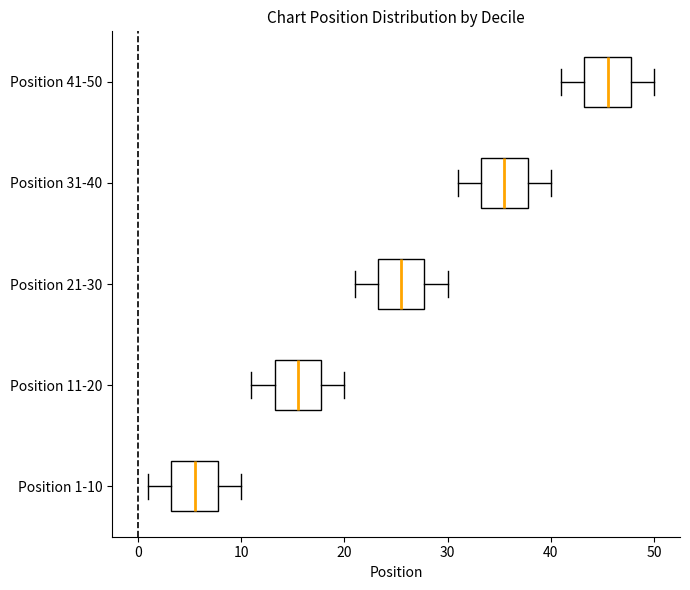

Reading bottom to top, read every box against the x-axis: the position of its median line, the range the box covers, and the ends of its whiskers. The values are not printed on the chart, so give them approximately, as read against the axis.

Position 1-10: median 6, box 3 to 8, whiskers 1 to 10
Position 11-20: median 16, box 13 to 18, whiskers 11 to 20
Position 21-30: median 26, box 23 to 28, whiskers 21 to 30
Position 31-40: median 36, box 33 to 38, whiskers 31 to 40
Position 41-50: median 46, box 43 to 48, whiskers 41 to 50